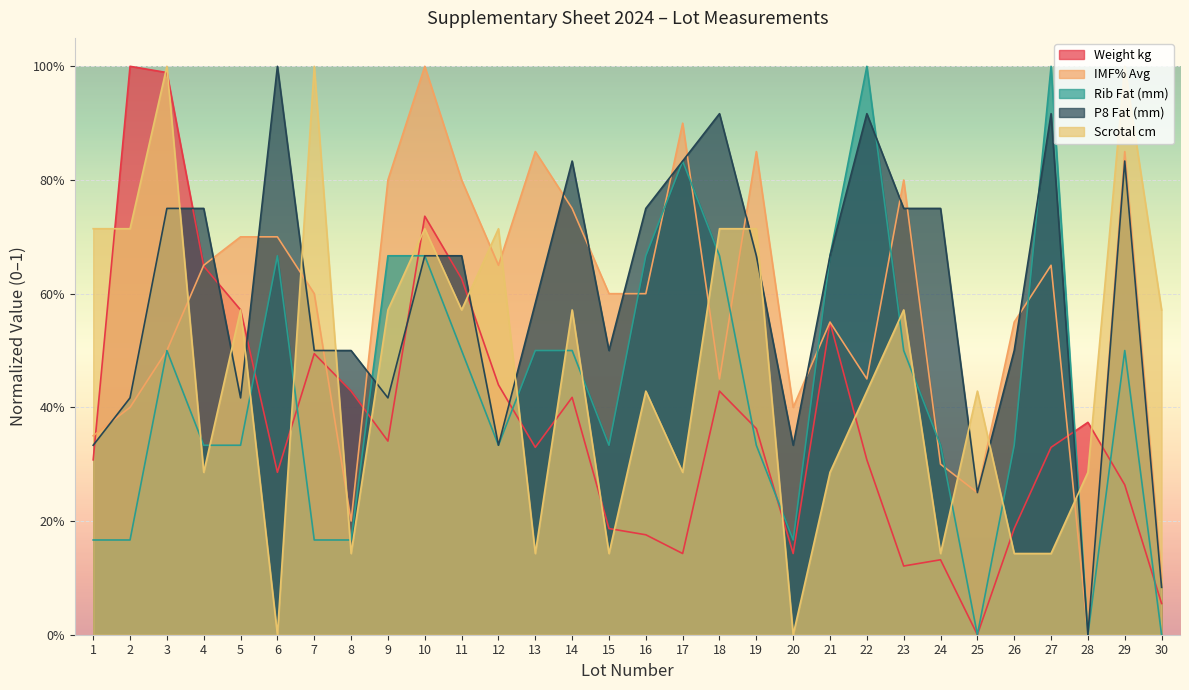

Is it true that Scrotal cm equals 0.1 at 17?

False